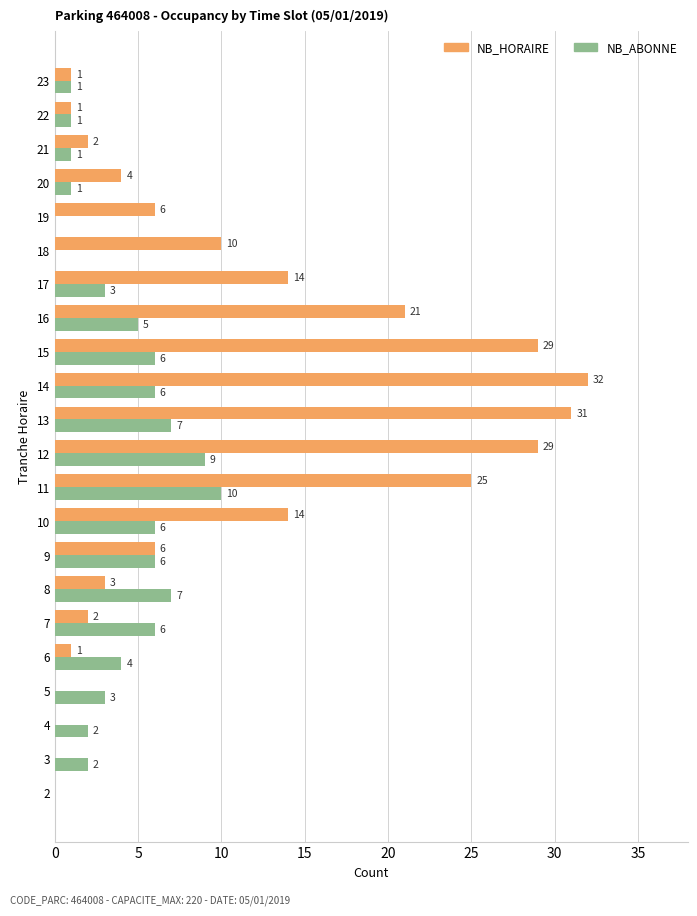

What value does the NB_HORAIRE series have at 9, to the nearest 10?

10